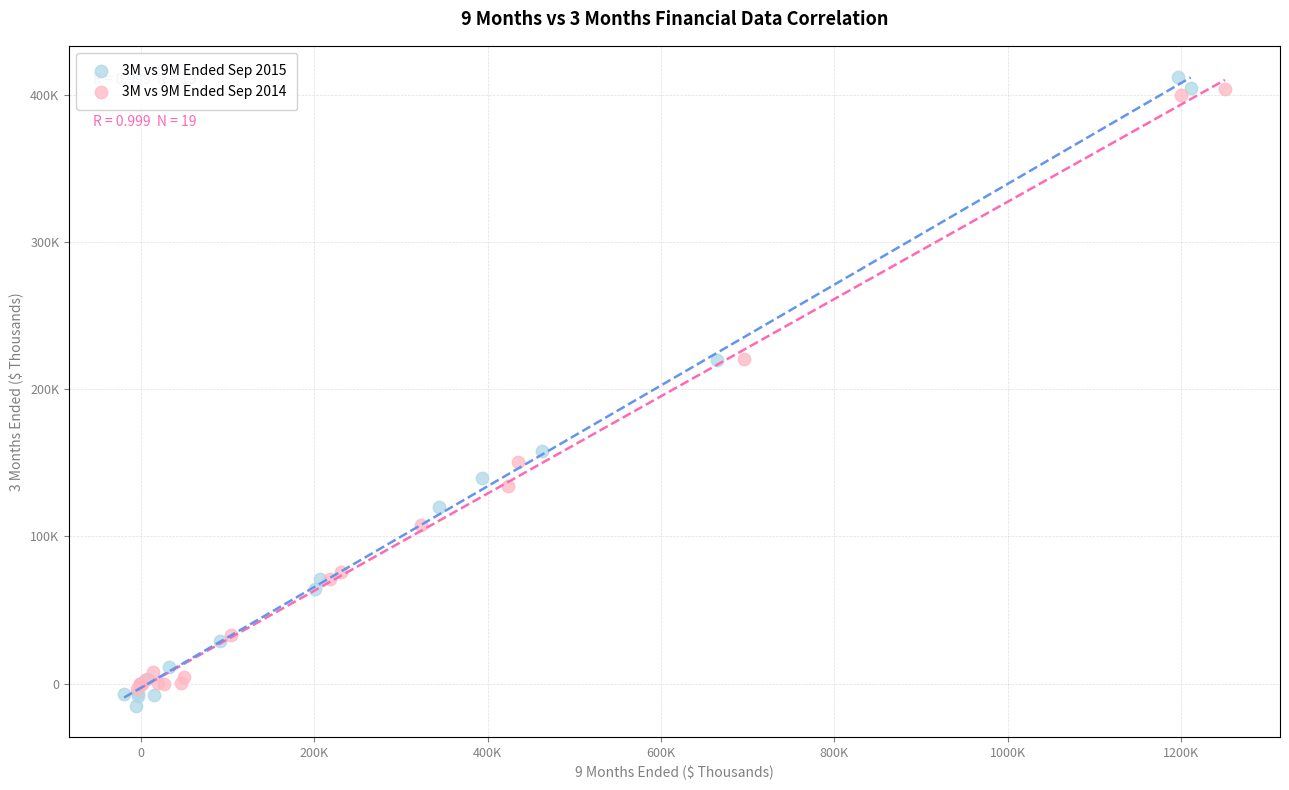

Which series contains the lowest Y value?

3M vs 9M Ended Sep 2015